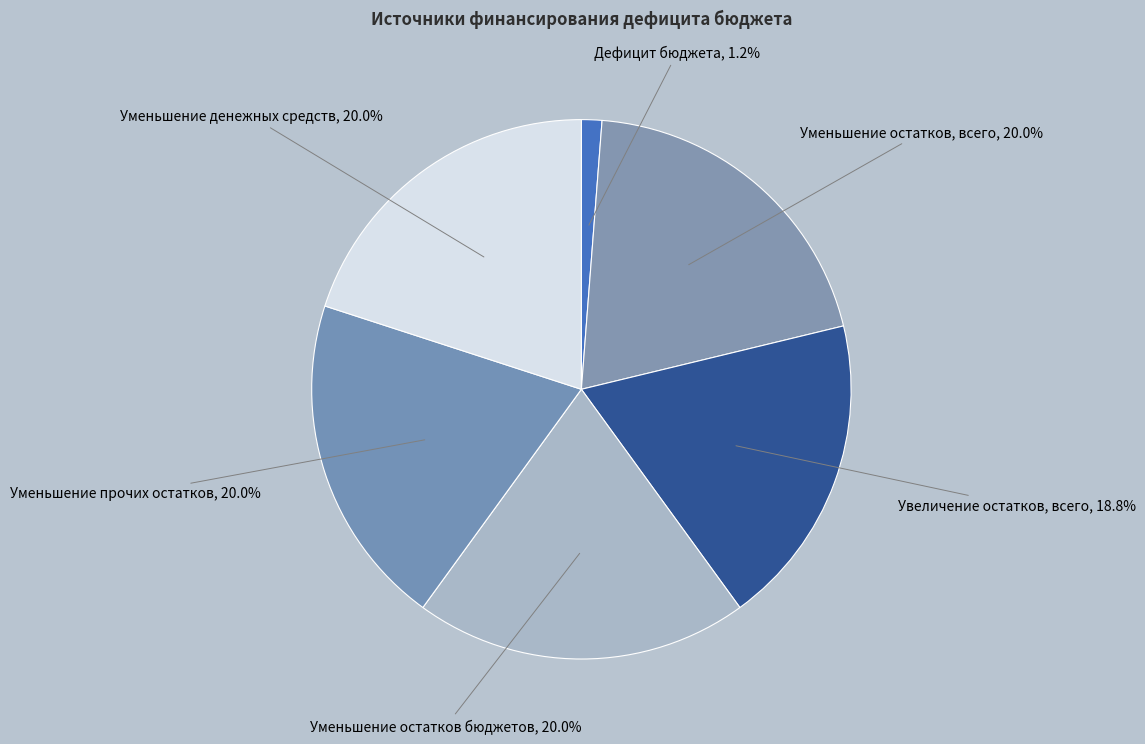

How many segments does this pie chart have?

6